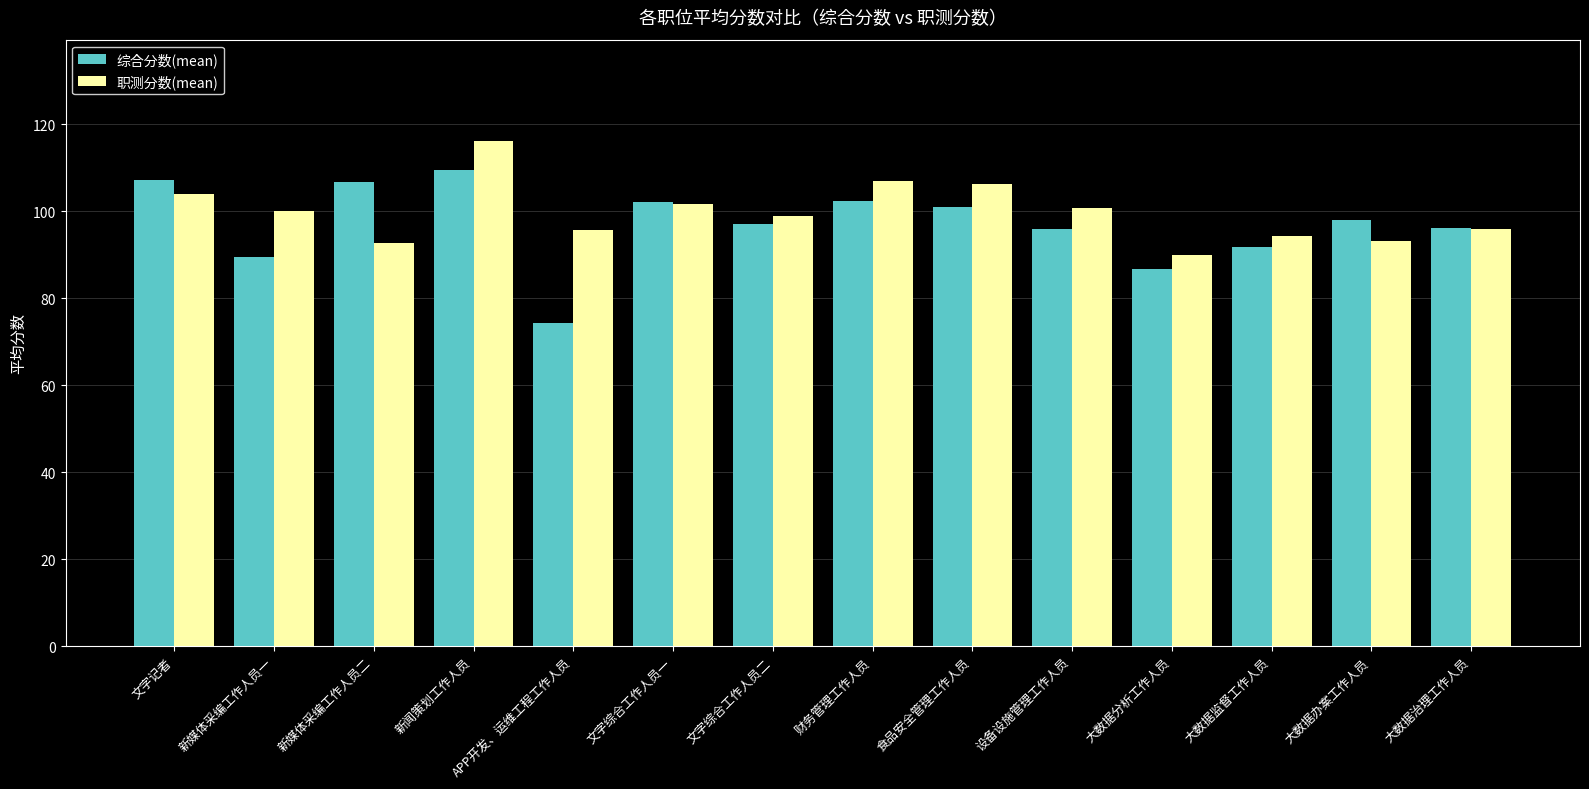

What is the approximate value of 职测分数(mean) at 文字记者?

104.0